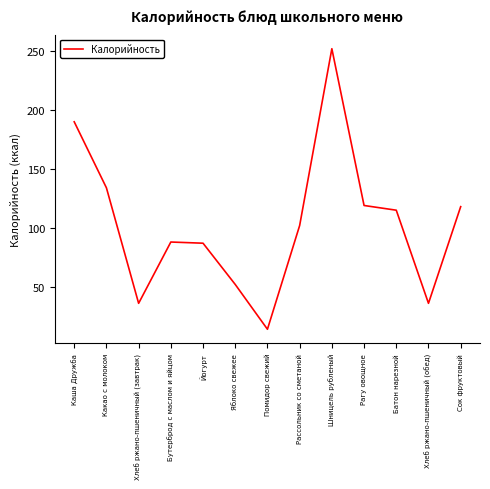

How many lines are shown in the chart?

1